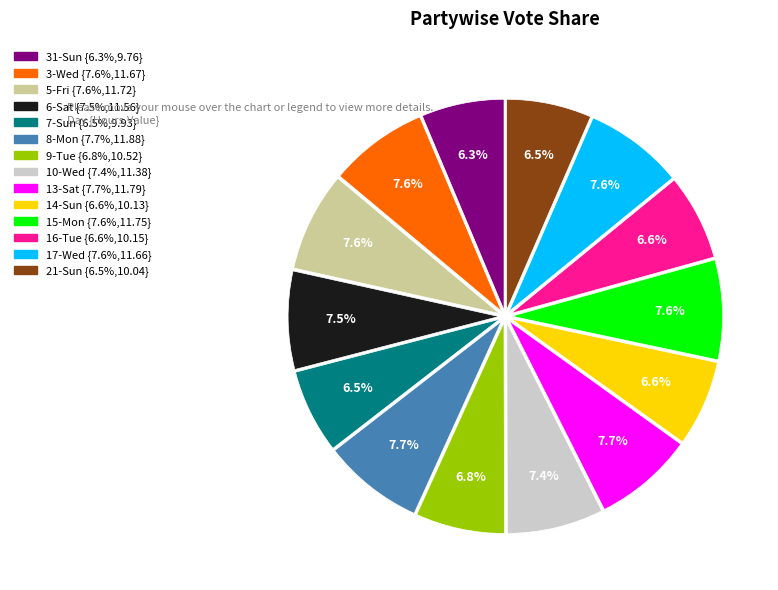

To the nearest percent, what is the average slice percentage?

7%